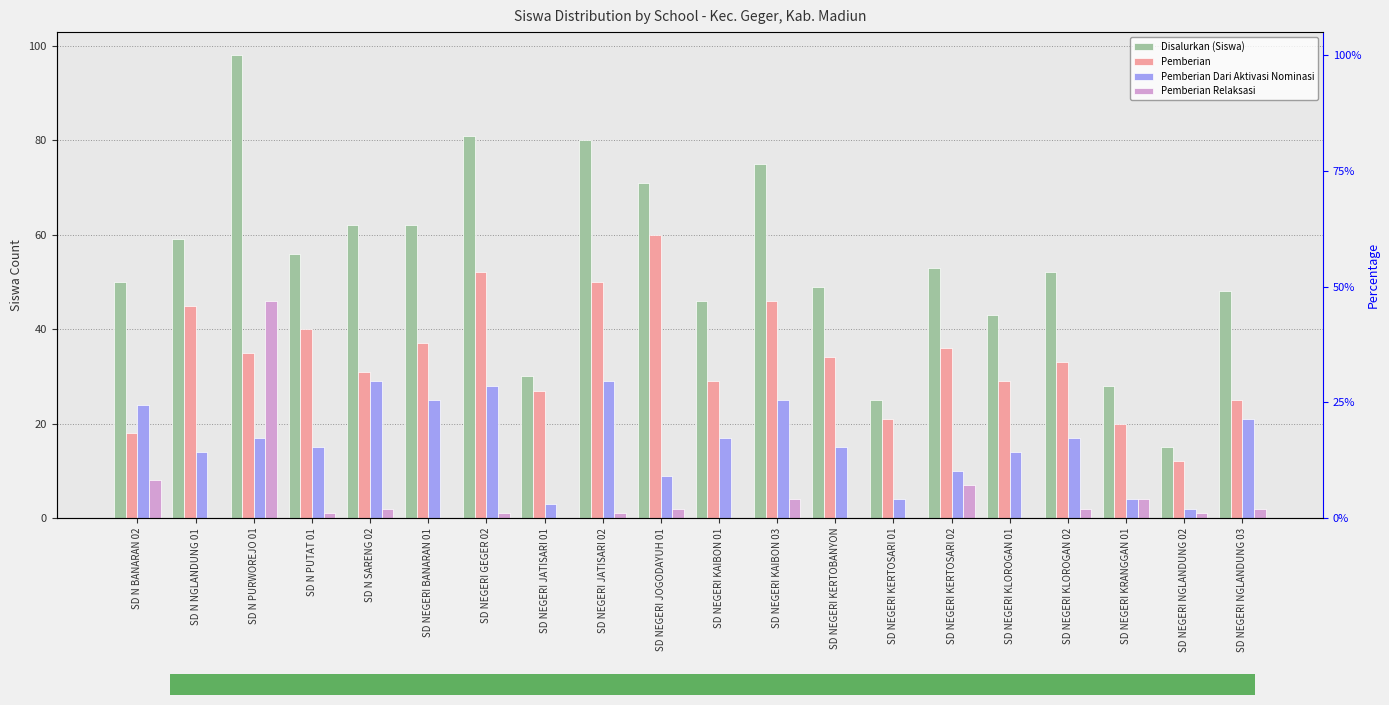

How many data points in Pemberian are less than 34?

10